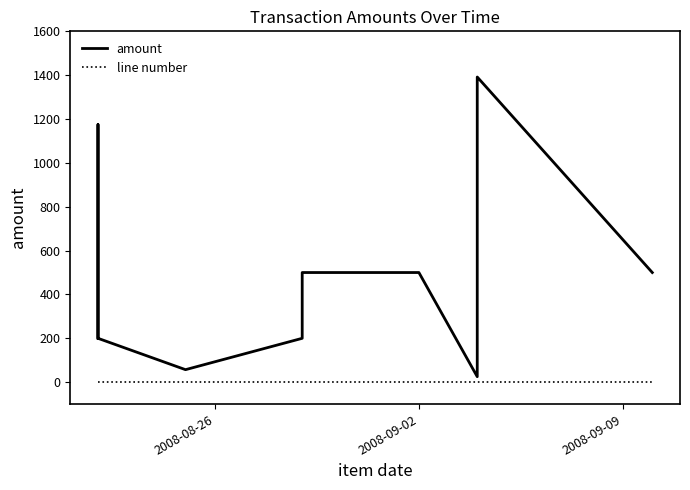

What is the maximum value shown in the chart?

1391.7